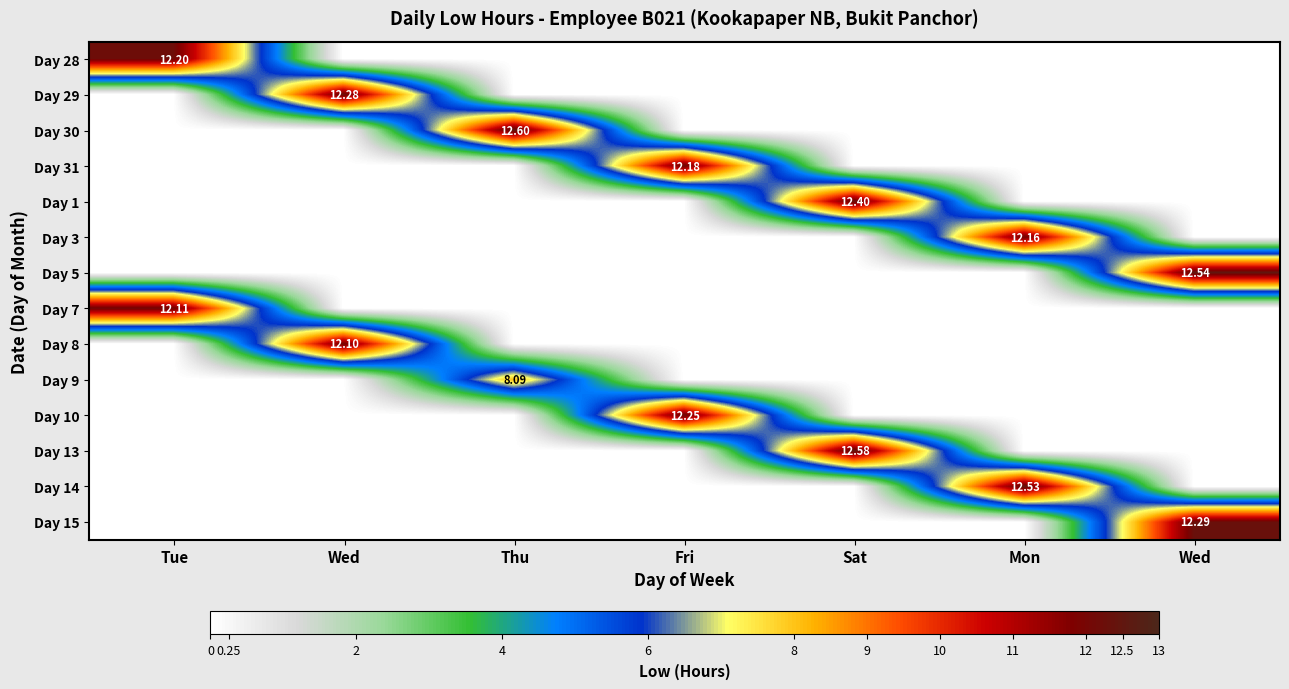

Which series has the largest total across all categories?

Day 30